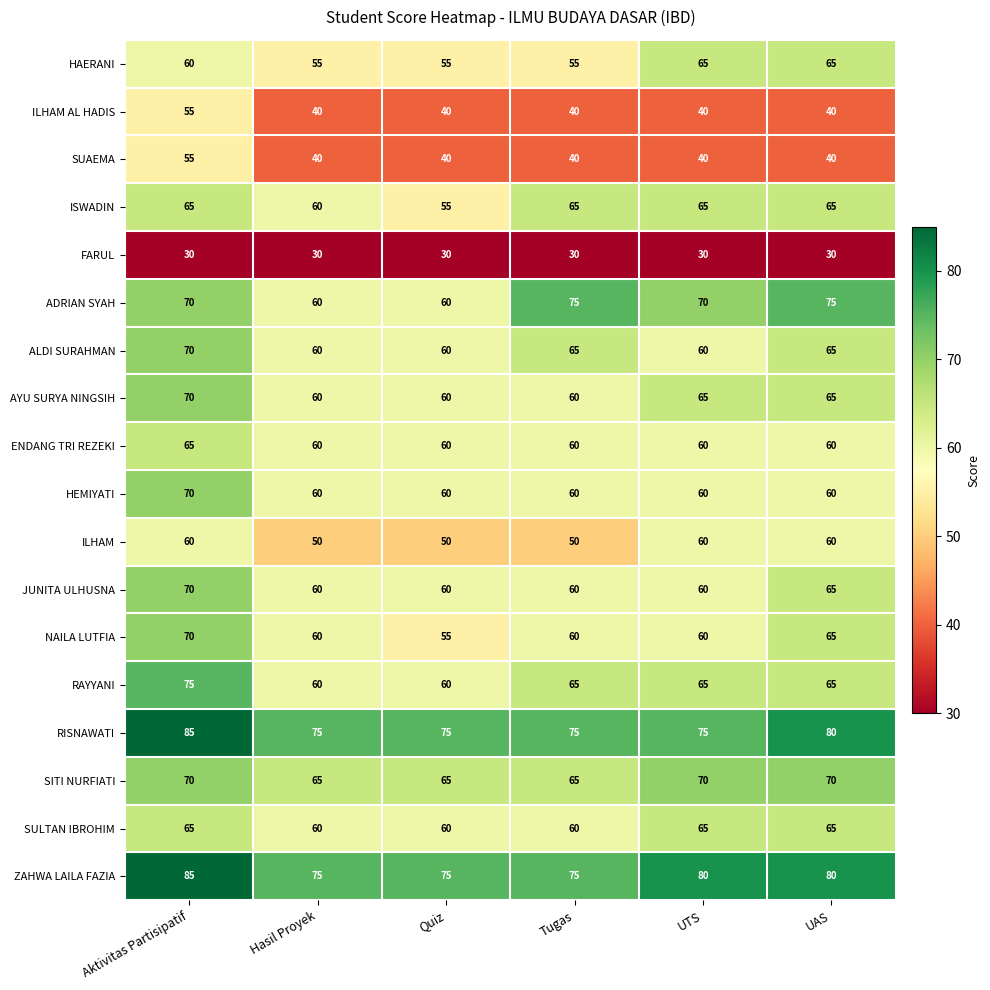

What is the sum of the ILHAM AL HADIS values at UAS and UTS?

80